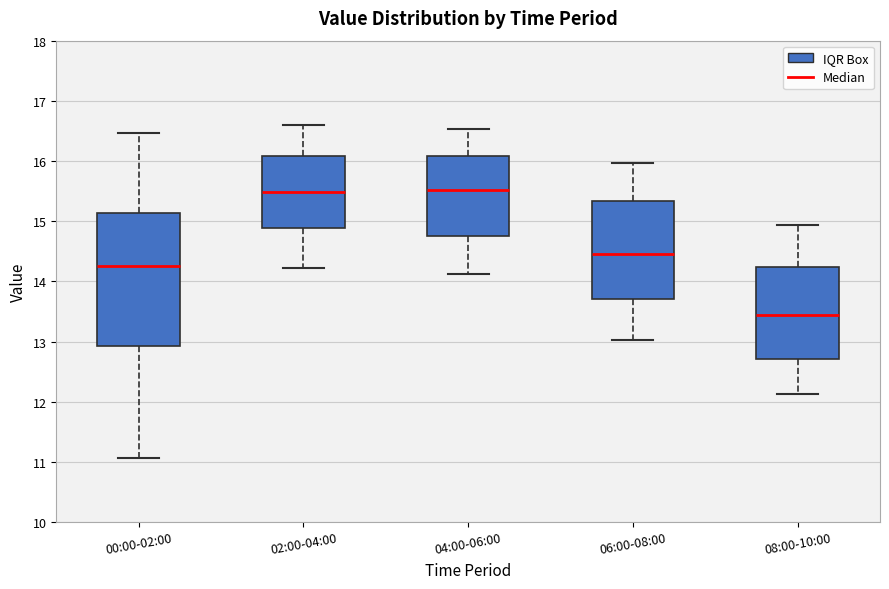

Reading left to right, transcribe this box plot: for each box, give where its median line is, the range the box spans, and where its two whiskers end, as read against the y-axis. The values are not printed on the chart, so give them approximately, as read against the axis.

00:00-02:00: median 14.3, box 12.9 to 15.1, whiskers 11.1 to 16.5
02:00-04:00: median 15.5, box 14.9 to 16.1, whiskers 14.2 to 16.6
04:00-06:00: median 15.5, box 14.8 to 16.1, whiskers 14.1 to 16.5
06:00-08:00: median 14.5, box 13.7 to 15.3, whiskers 13.0 to 16.0
08:00-10:00: median 13.5, box 12.7 to 14.2, whiskers 12.1 to 14.9